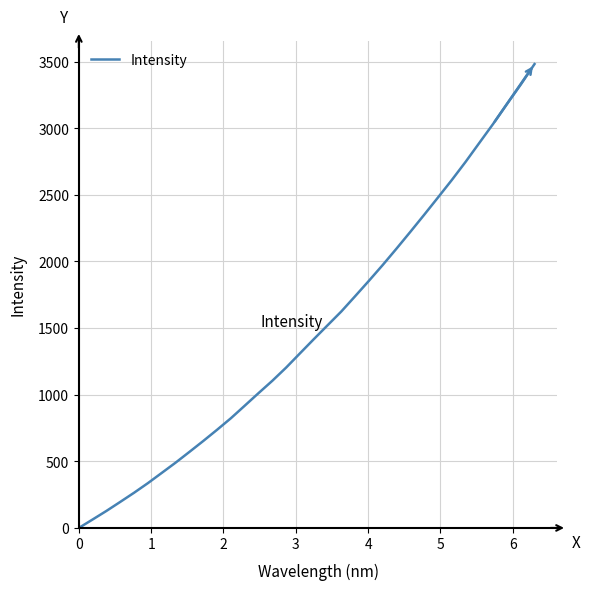

What is the difference between the second highest and minimum values?

3327.8